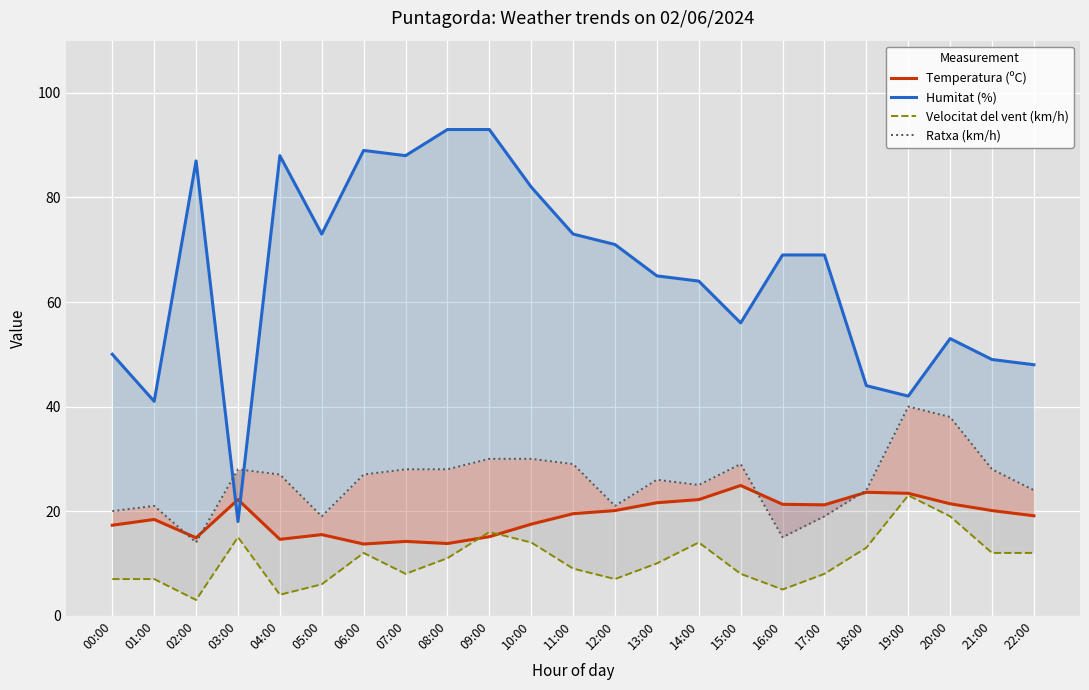

How many interior local peaks does the Humitat (%) series have?

4